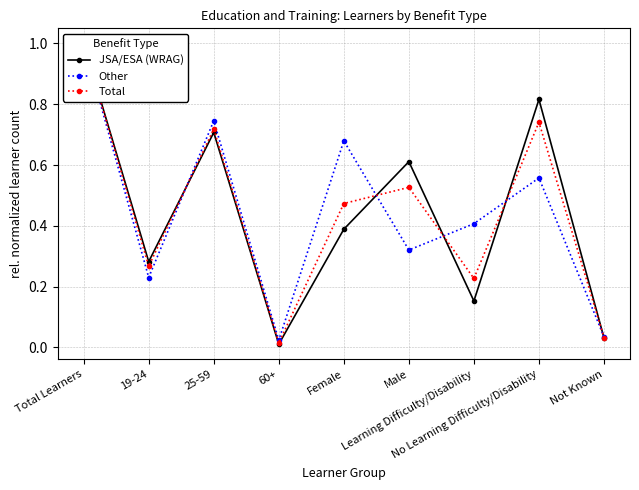

List the labels in order of JSA/ESA (WRAG) value, smallest first.

60+, Not Known, Learning Difficulty/Disability, 19-24, Female, Male, 25-59, No Learning Difficulty/Disability, Total Learners